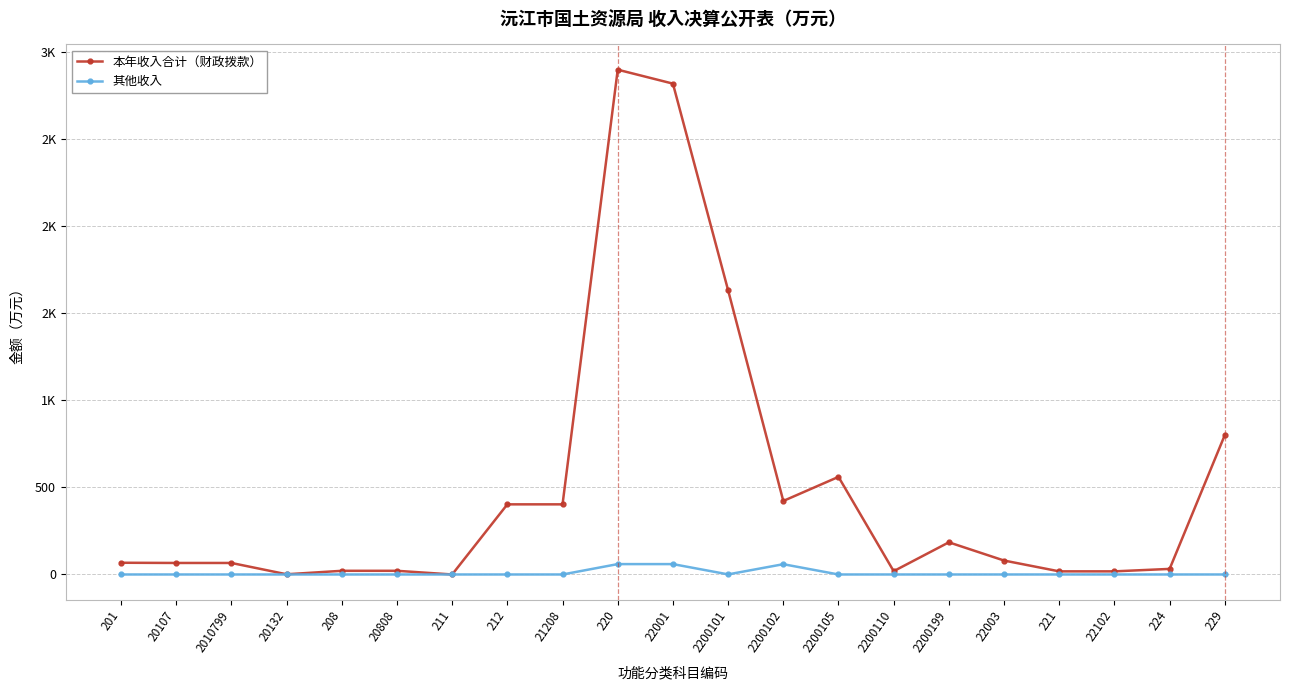

What are all the series names shown in the legend?

本年收入合计（财政拨款）, 其他收入